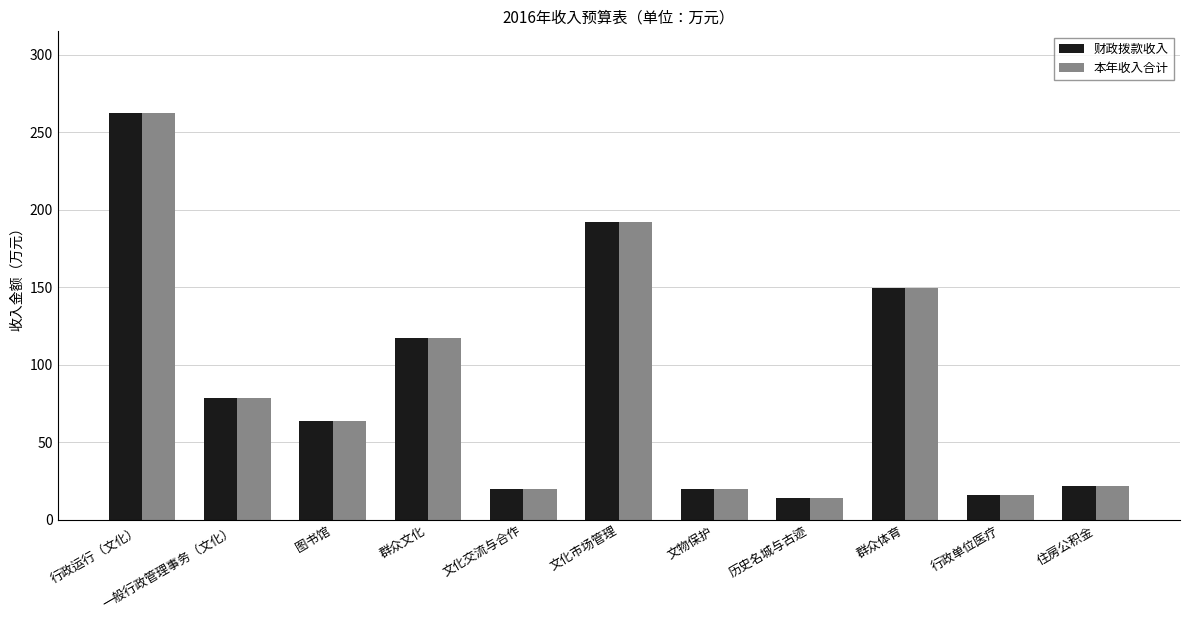

Where does the 财政拨款收入 series first go above 64?

行政运行（文化）